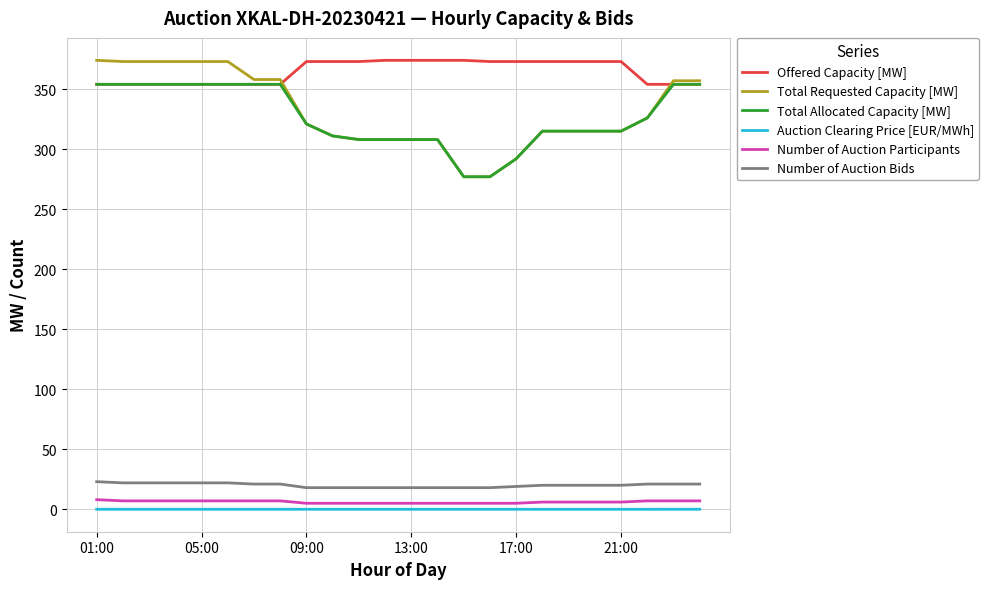

True or false: Number of Auction Bids and Total Allocated Capacity [MW] intersect in this chart.

False